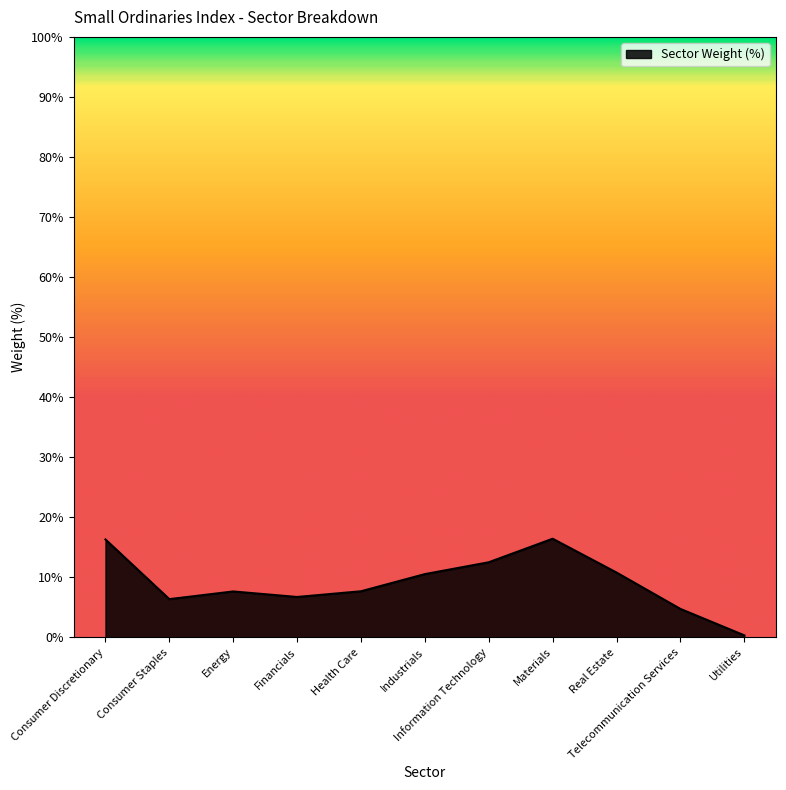

What is the difference between the maximum and minimum values?

16.1